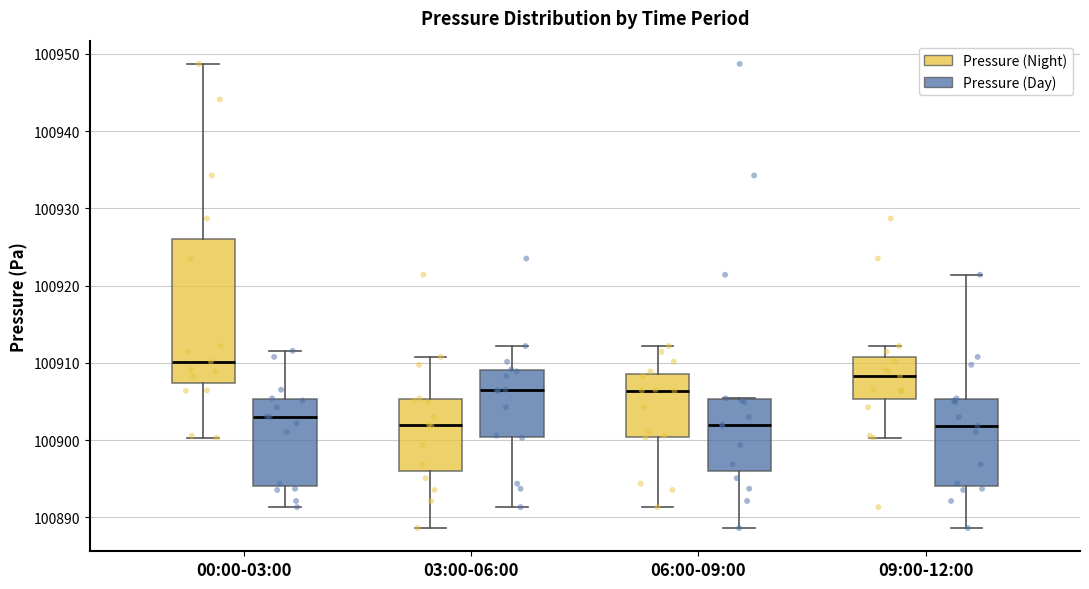

Reading left to right, read every box against the y-axis: the position of its median line, the range the box covers, and the ends of its whiskers. The values are not printed on the chart, so give them approximately, as read against the axis.

00:00-03:00 (Pressure (Night)): median 100910, box 100907 to 100926, whiskers 100900 to 100949
00:00-03:00 (Pressure (Day)): median 100903, box 100894 to 100905, whiskers 100891 to 100912
03:00-06:00 (Pressure (Night)): median 100902, box 100896 to 100905, whiskers 100889 to 100911
03:00-06:00 (Pressure (Day)): median 100906, box 100900 to 100909, whiskers 100891 to 100912
06:00-09:00 (Pressure (Night)): median 100906, box 100900 to 100909, whiskers 100891 to 100912
06:00-09:00 (Pressure (Day)): median 100902, box 100896 to 100905, whiskers 100889 to 100905
09:00-12:00 (Pressure (Night)): median 100908, box 100905 to 100911, whiskers 100900 to 100912
09:00-12:00 (Pressure (Day)): median 100902, box 100894 to 100905, whiskers 100889 to 100921